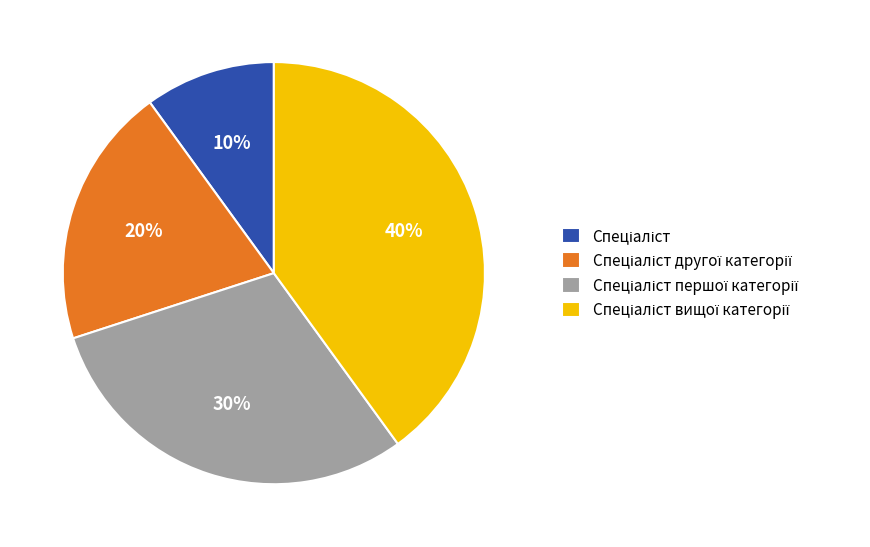

To the nearest percent, what is the difference between the largest and smallest slice percentages?

30%